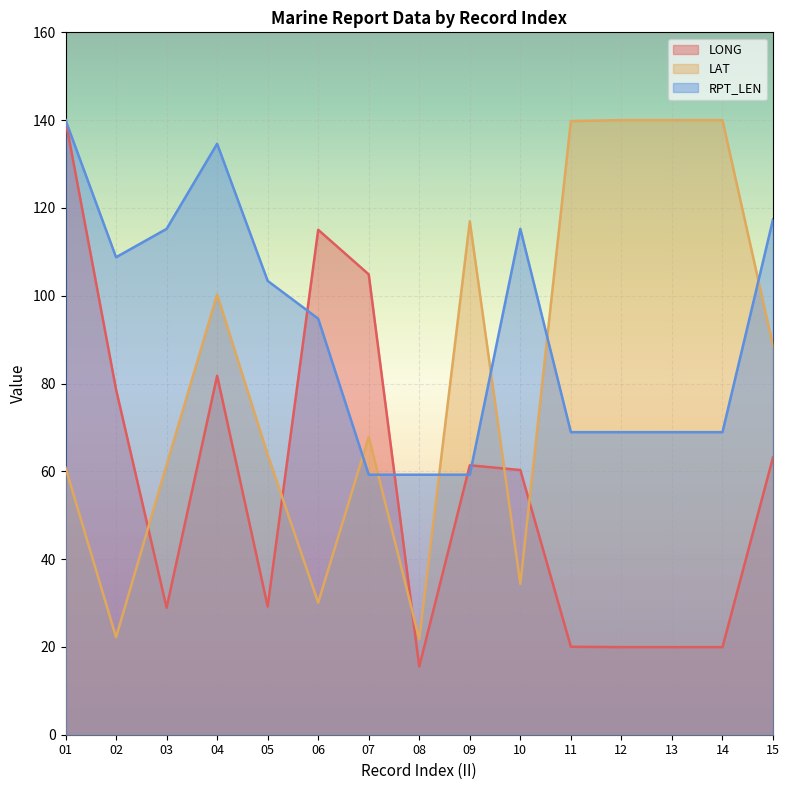

What is the lowest value of the RPT_LEN series?

59.2